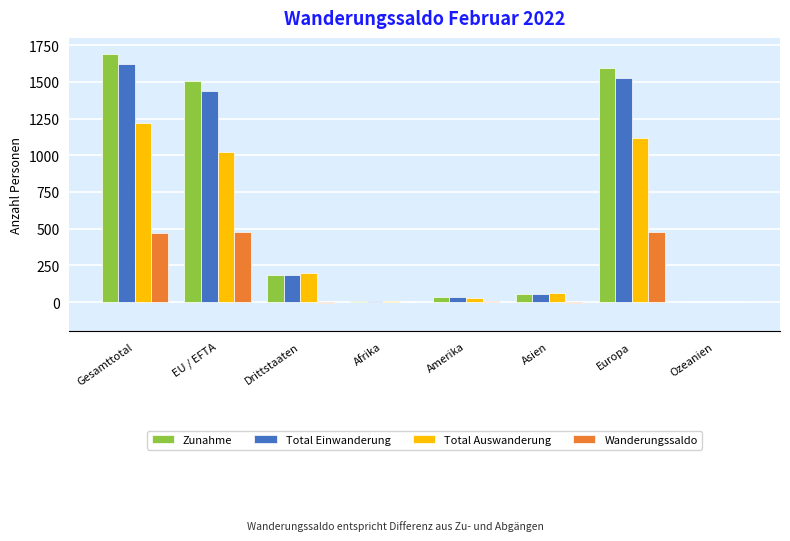

Is it true that Total Einwanderung equals 2232 at EU / EFTA?

False